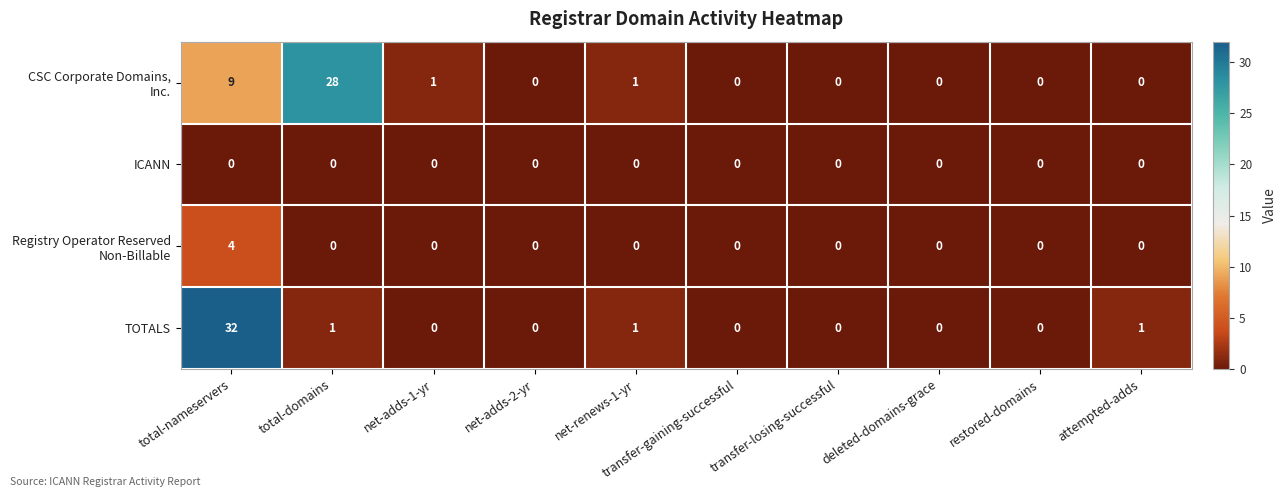

Count the number of data series in this chart.

4